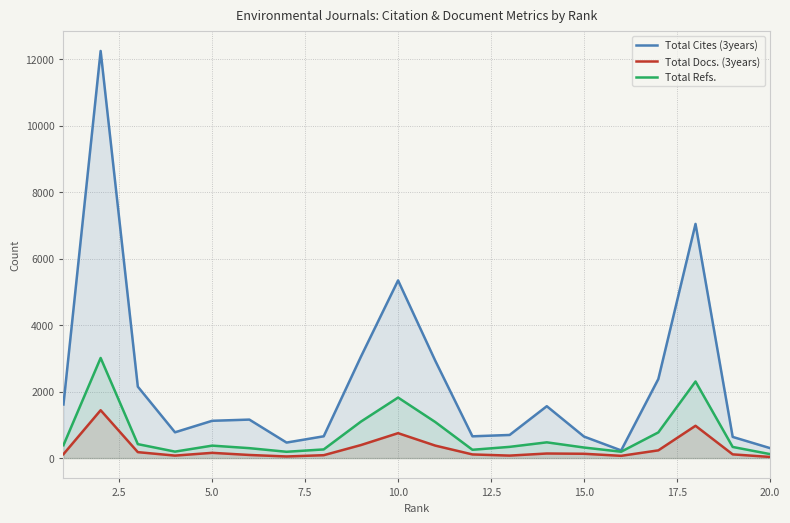

Which series has the largest range (max minus min)?

Total Cites (3years)